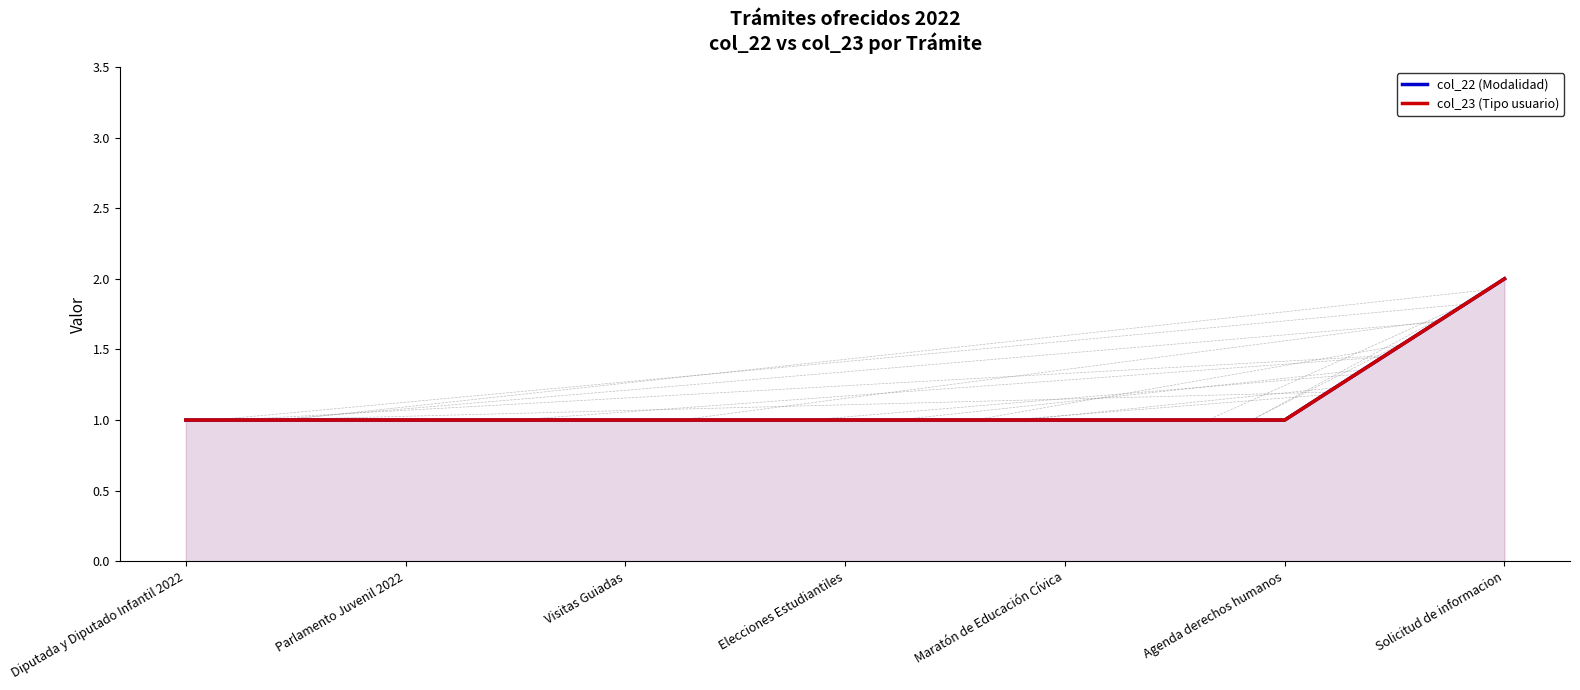

True or false: col_23 (Tipo usuario) has more than 2 interior local peaks.

False